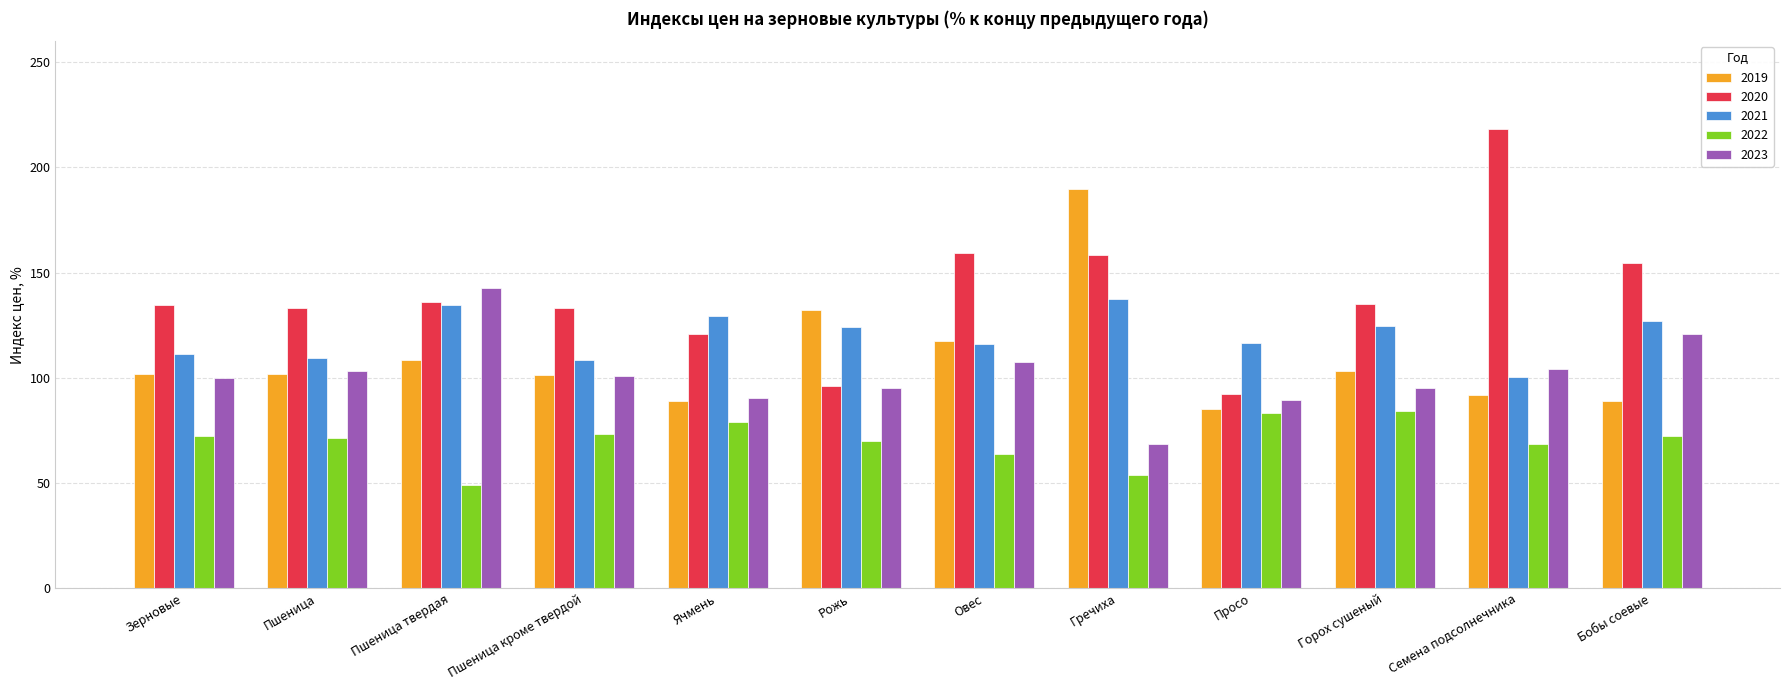

Read the 2020 value at Просо.

92.4